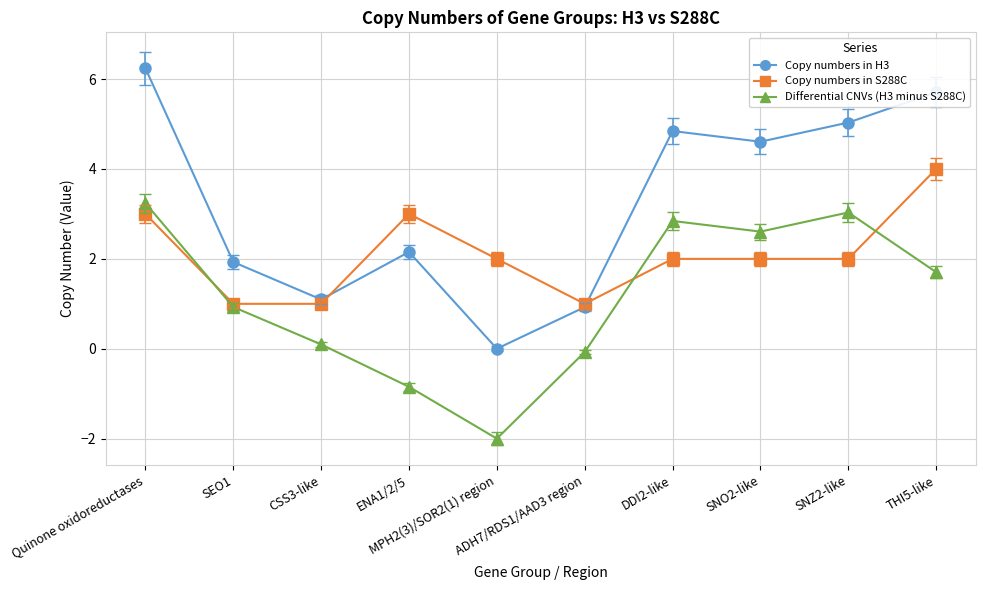

The value of Copy numbers in S288C at DDI2-like is 2.0. True or false?

True